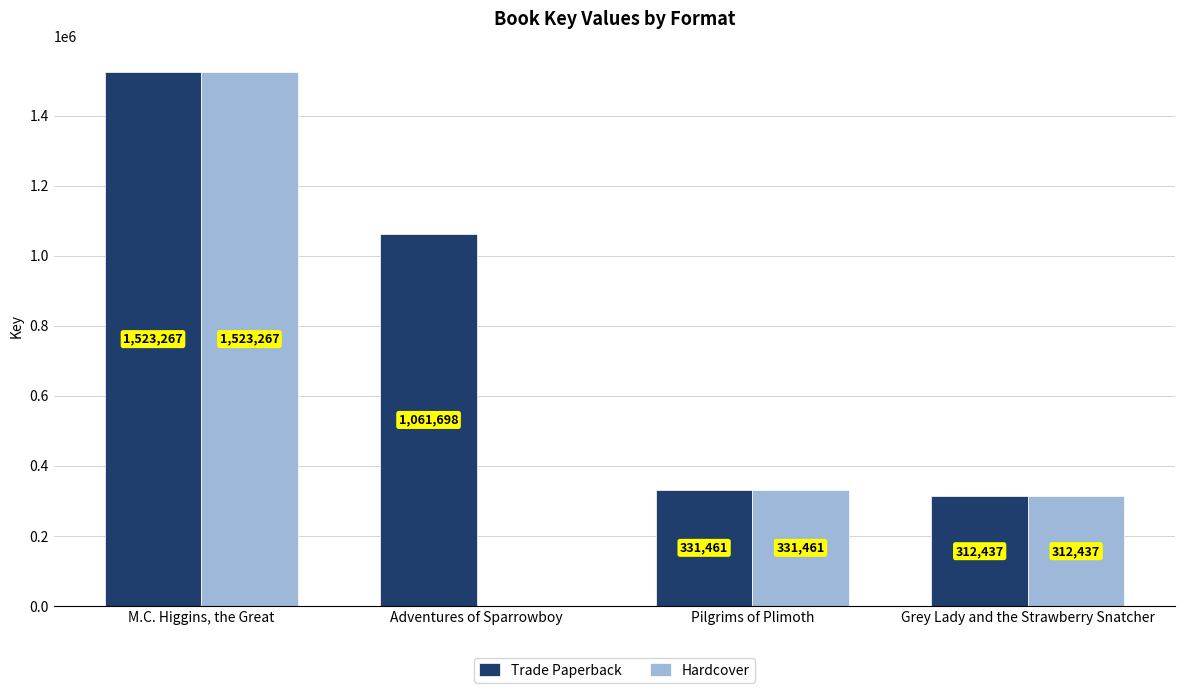

What is the sum of all Hardcover values?

2167165